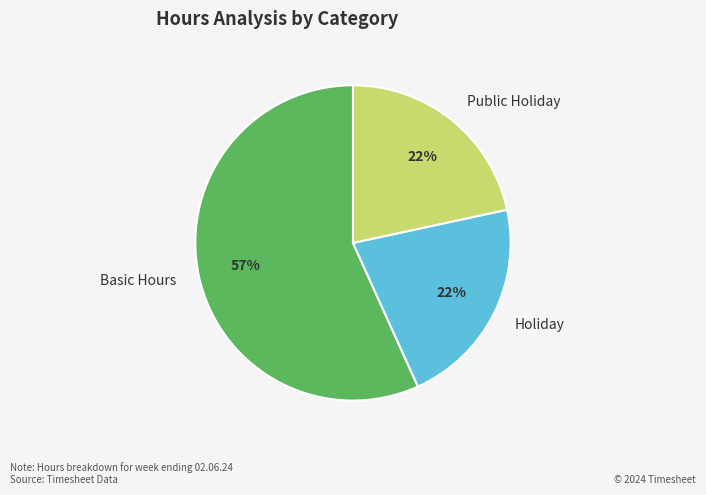

Is Basic Hours the majority of the pie?

Yes